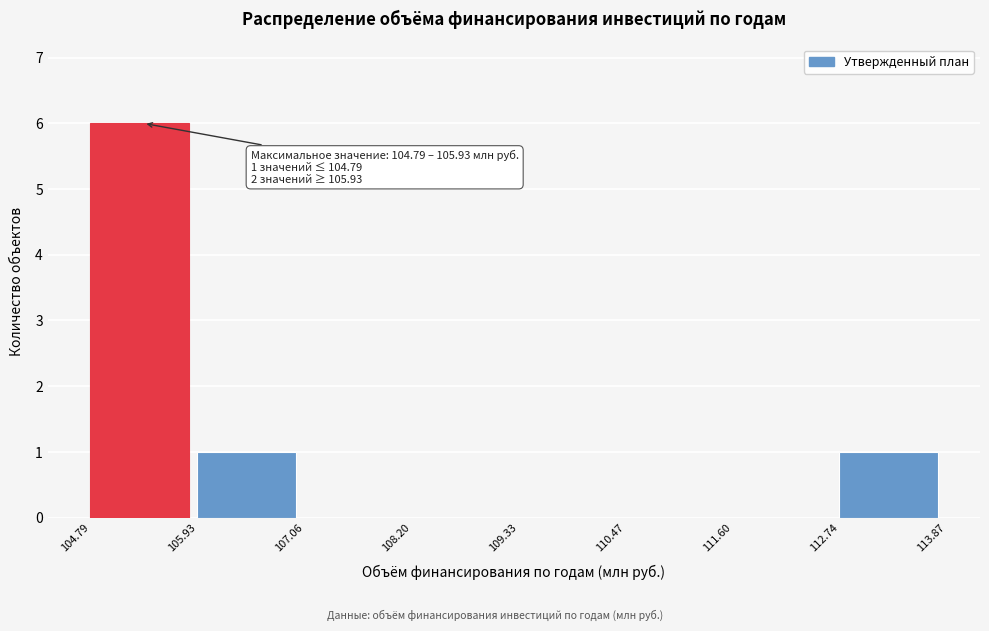

Which range on the x-axis has the tallest bar?

104.79 to 105.93